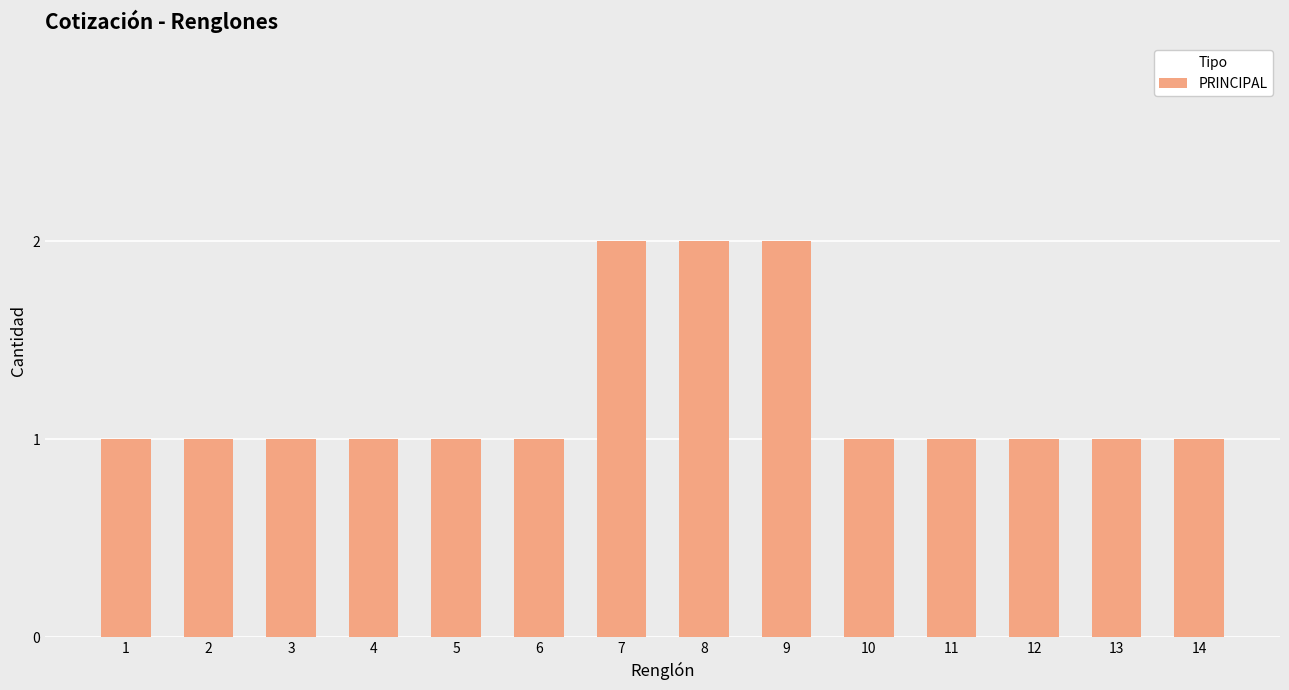

What is the sum of all values?

17